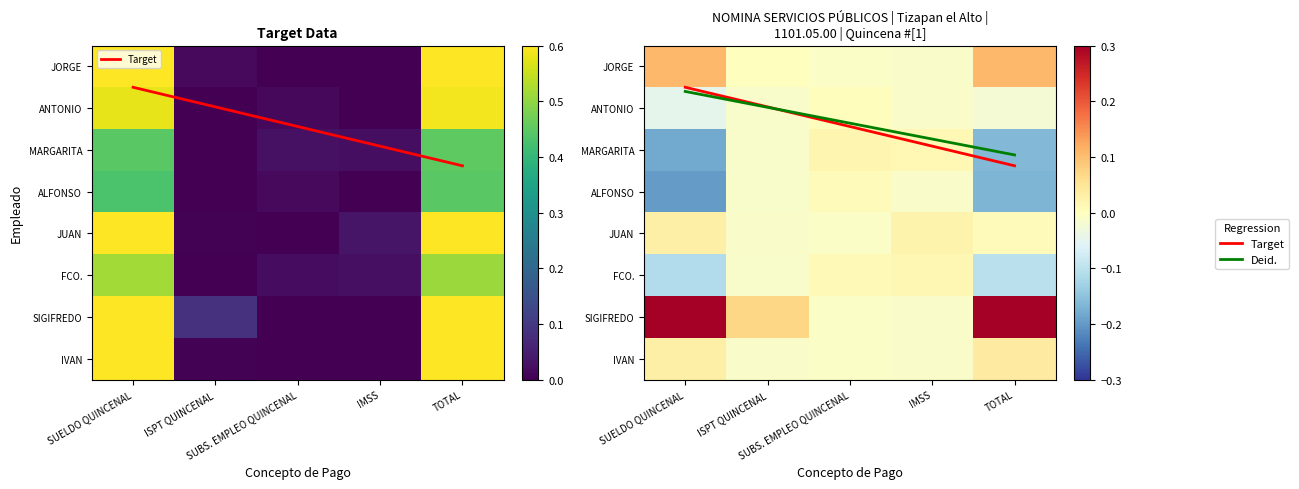

At which category is the sum across all series the highest?

SUELDO QUINCENAL